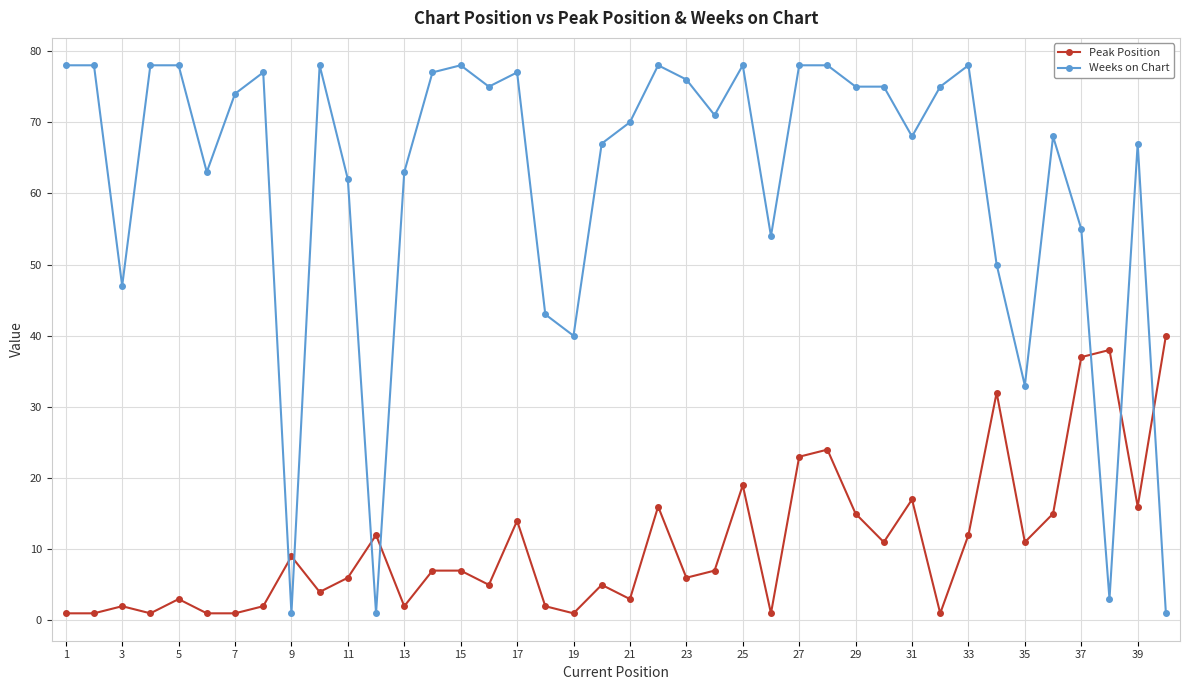

True or false: Weeks on Chart and Peak Position intersect in this chart.

True